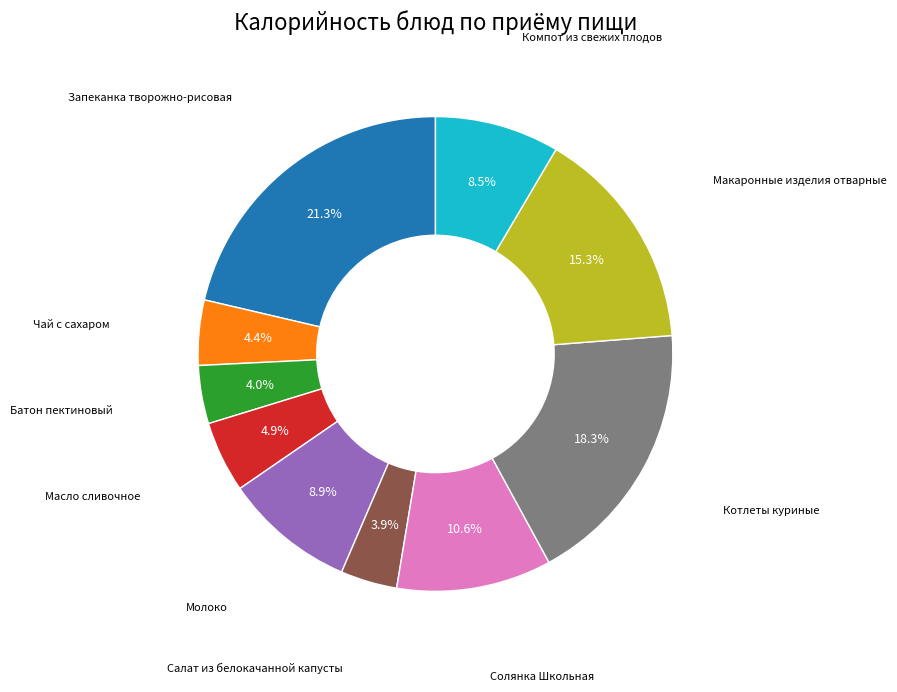

Does any single category account for the majority?

No